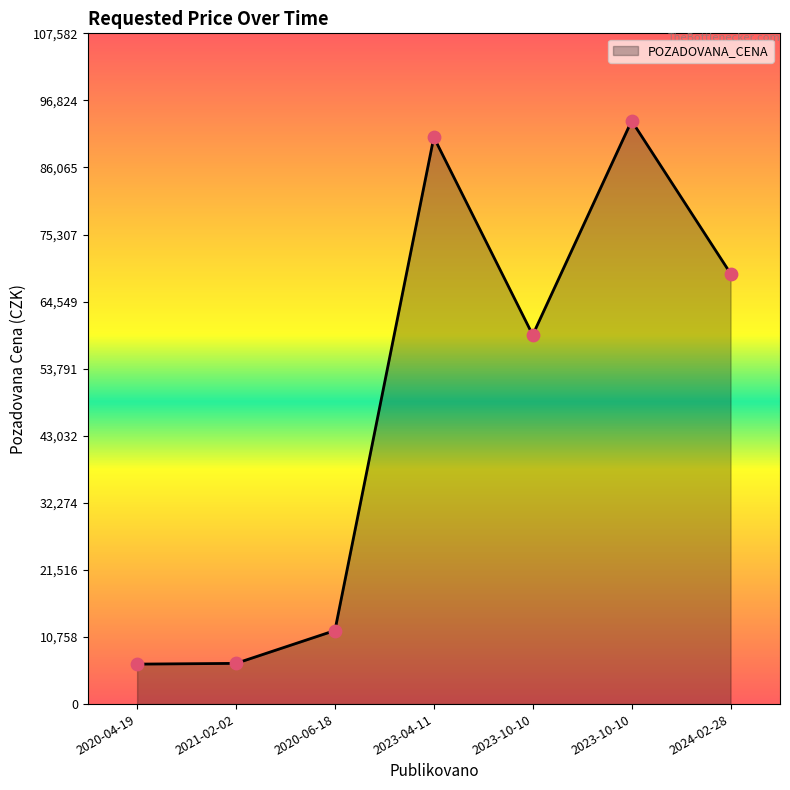

Which has a higher value, 2023-10-10 or 2020-06-18?

2023-10-10